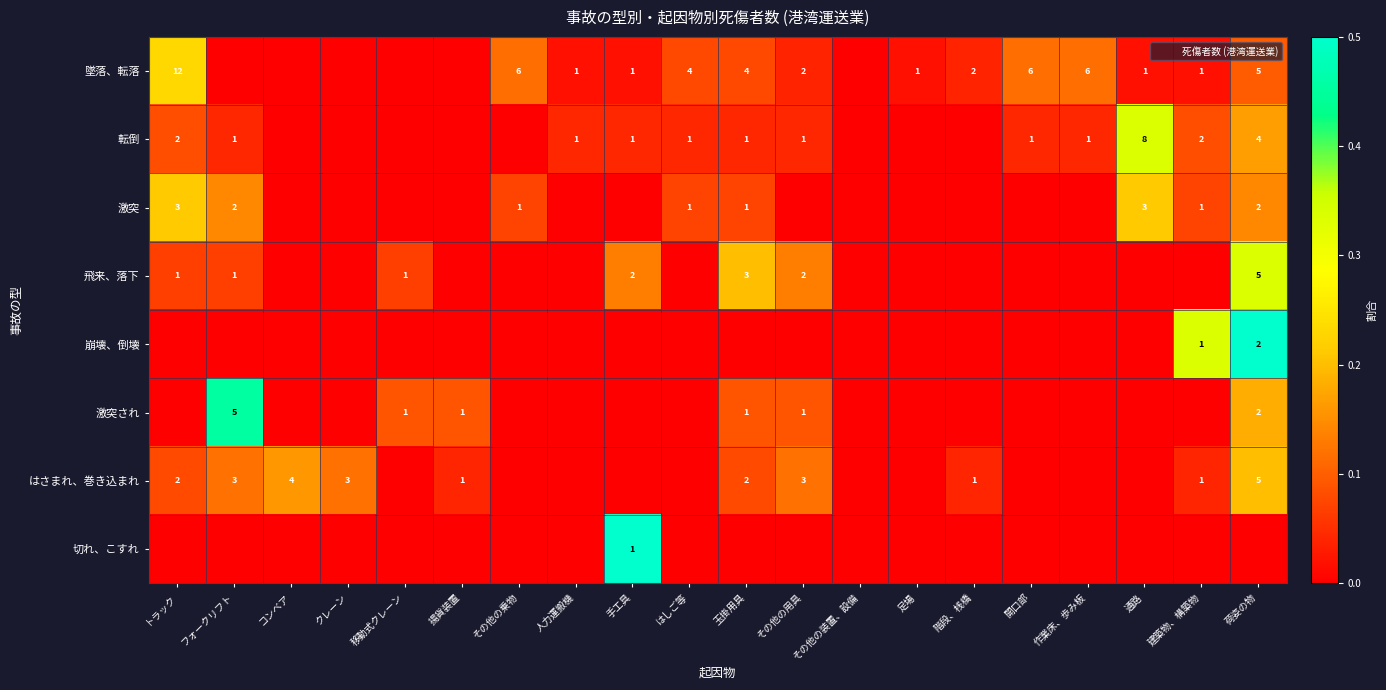

Which series has the largest total across all categories?

墜落、転落